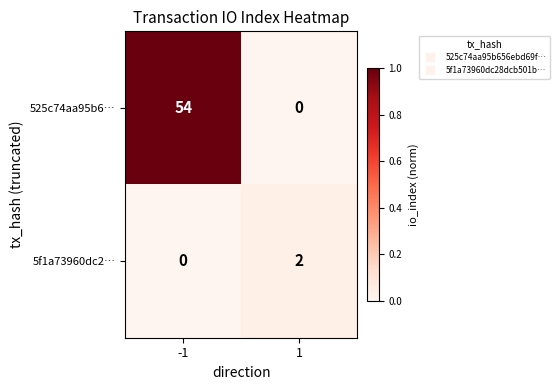

Which series has the largest total across all categories?

525c74aa95b6…